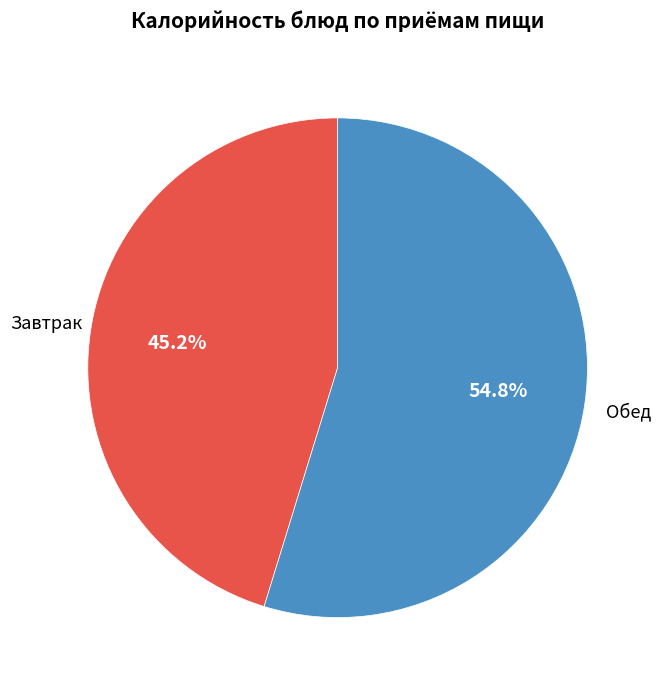

Is there any slice that represents more than half of the pie?

Yes